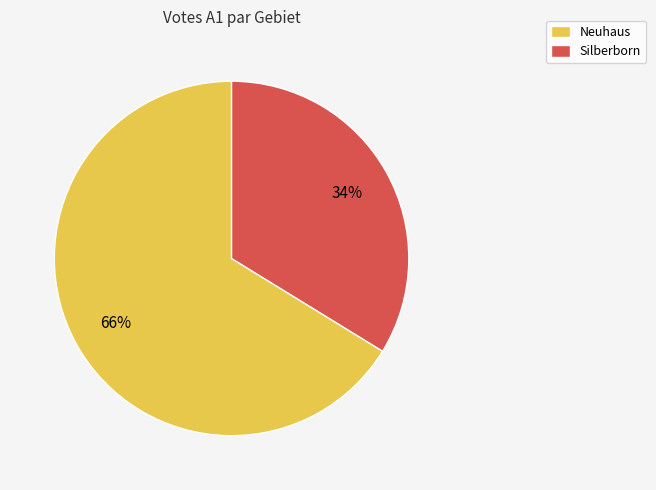

Count the number of slices in the pie.

2